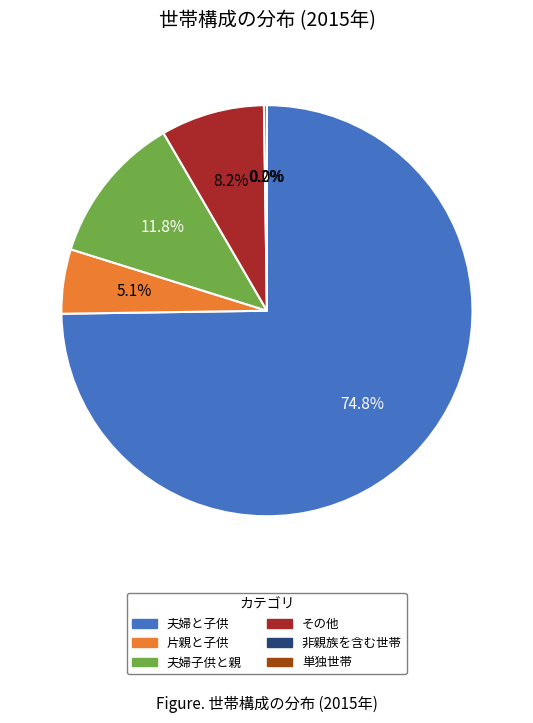

To the nearest percent, what is the difference between the largest and smallest slice percentages?

75%